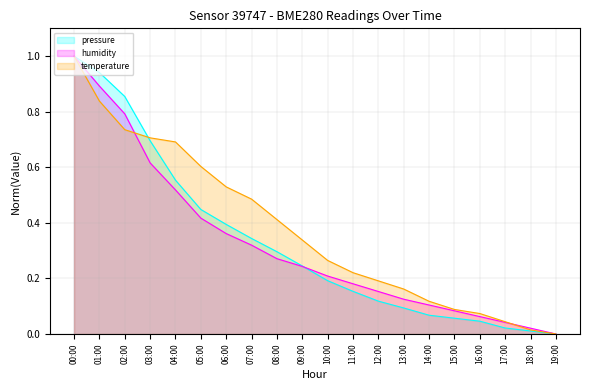

List the series in order of their peak value, highest first.

pressure_line, humidity_line, temperature_line